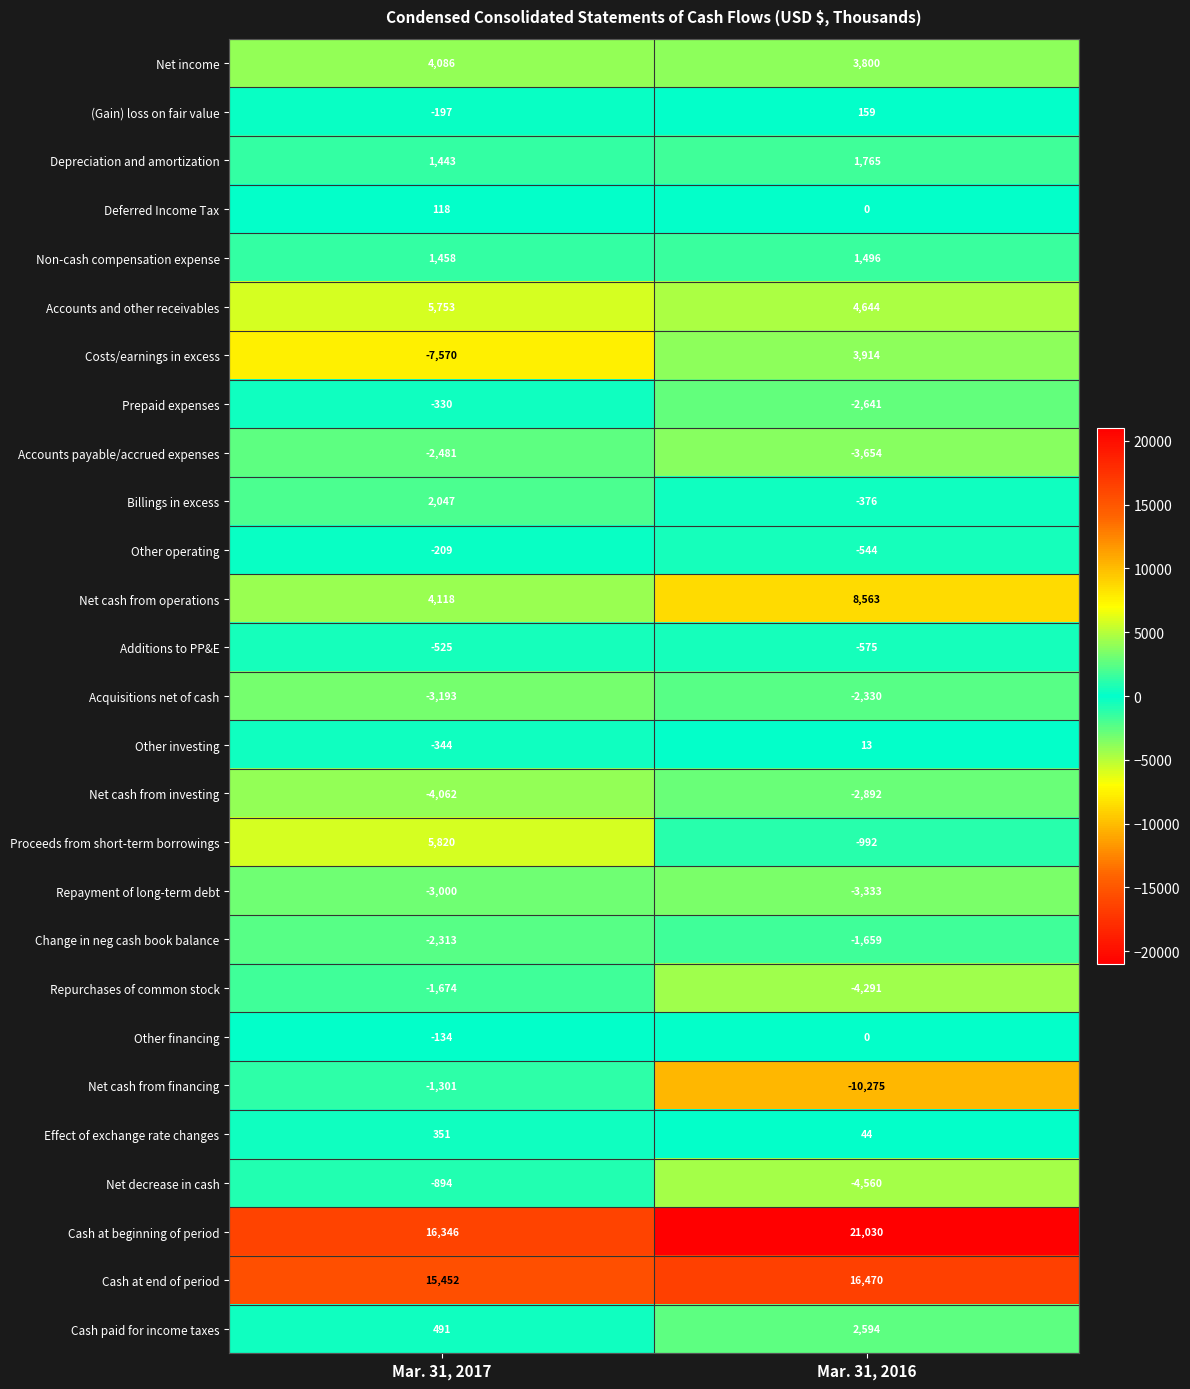

What is the greatest value displayed?

21030